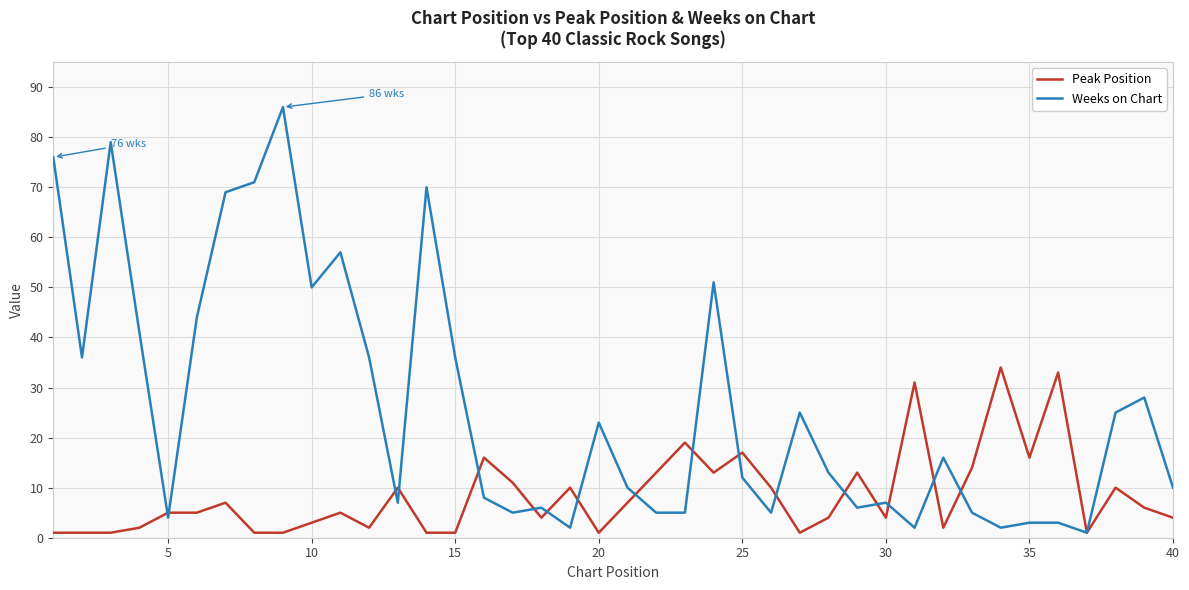

What is the maximum value for Weeks on Chart?

86